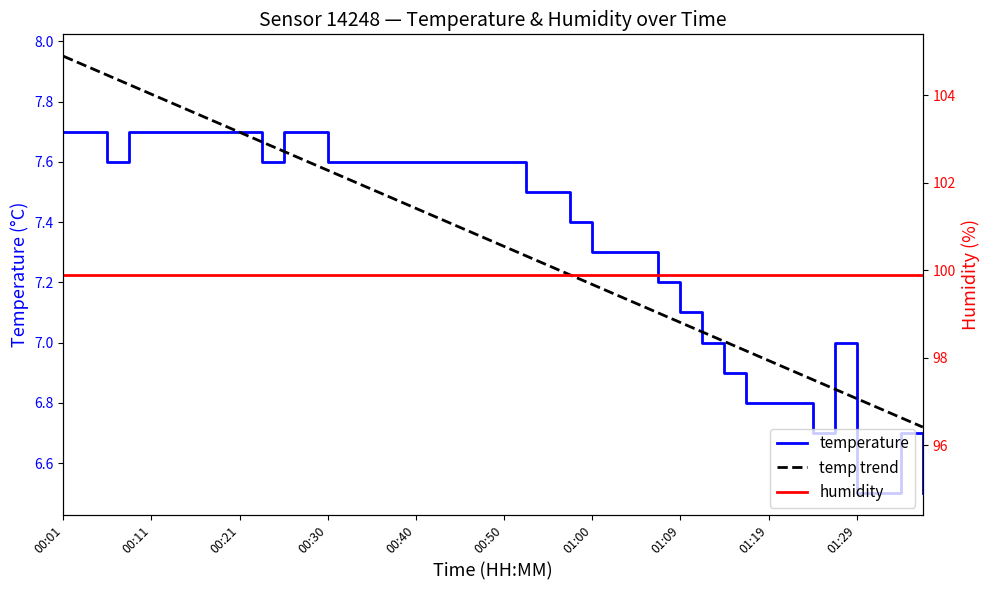

True or false: temp trend has more than 1 interior local peaks.

False